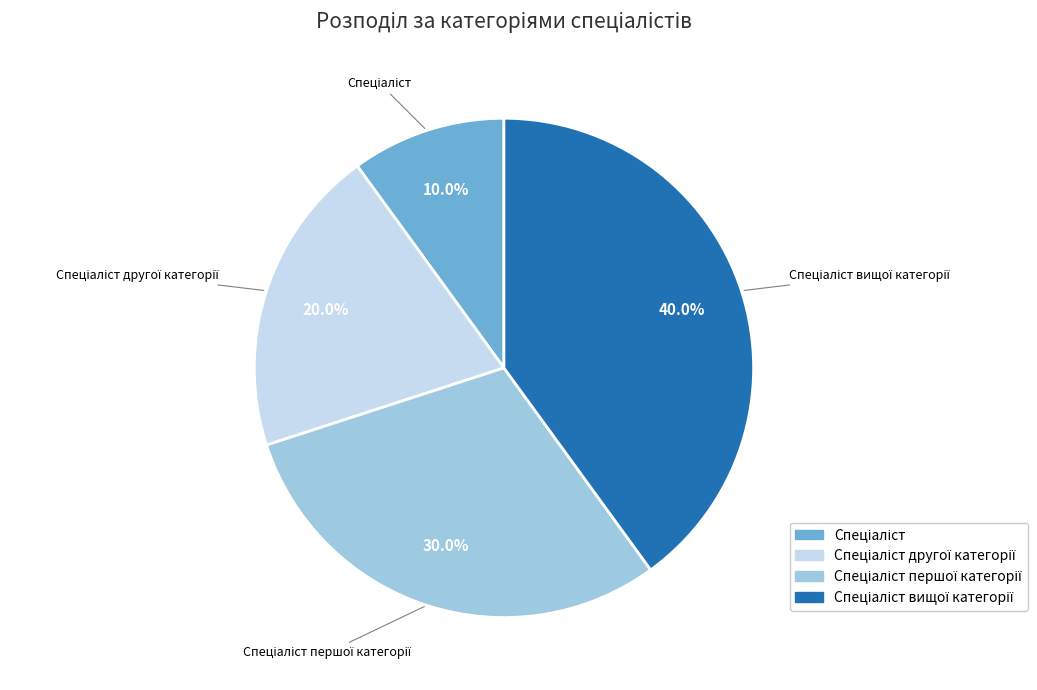

Is there a majority slice in this chart?

No